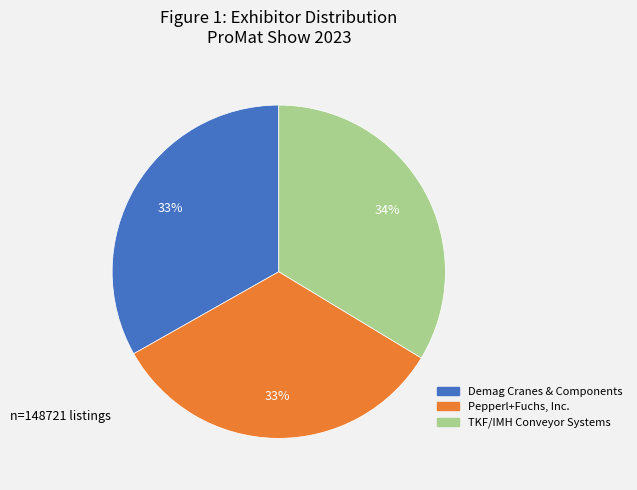

Is the sum of Demag Cranes & Components and TKF/IMH Conveyor Systems greater than half?

Yes